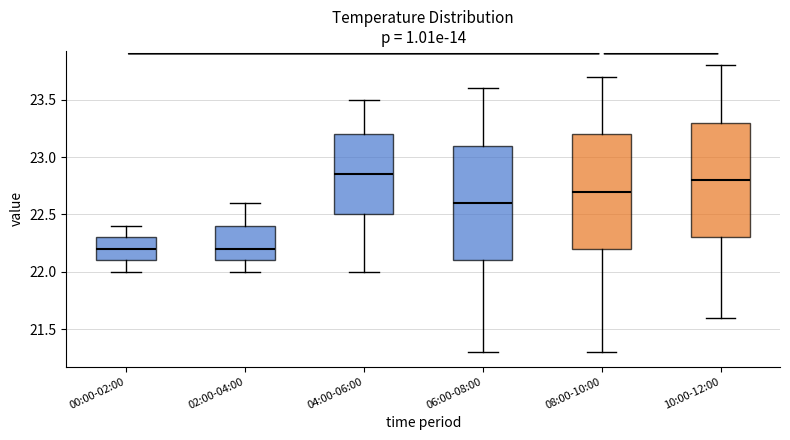

Which box's median line is the highest?

04:00-06:00